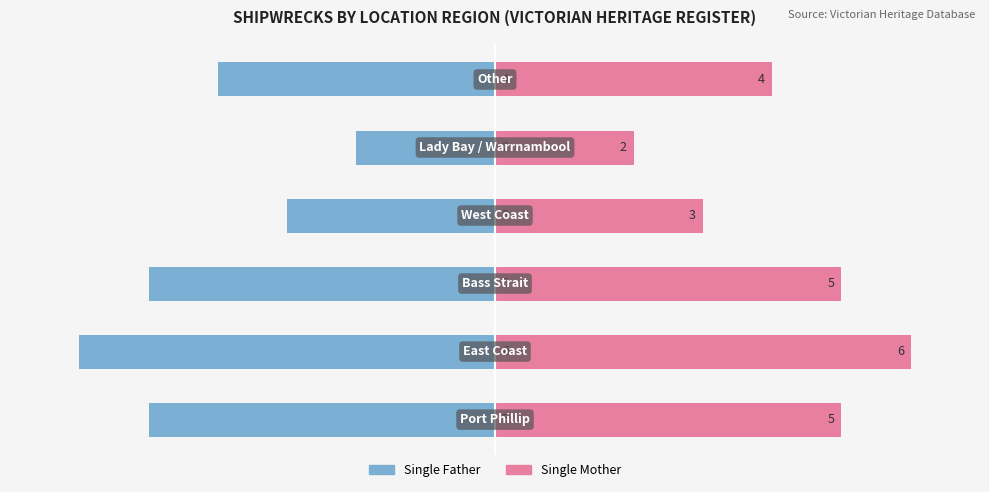

Which series changed the most between 1 and 4?

Single Father